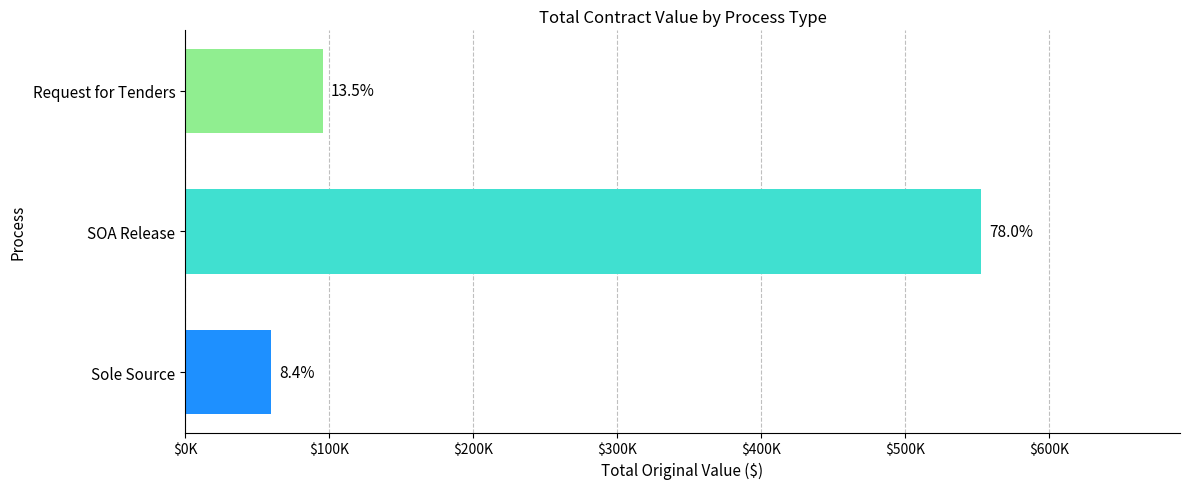

Are the bars horizontal?

Yes